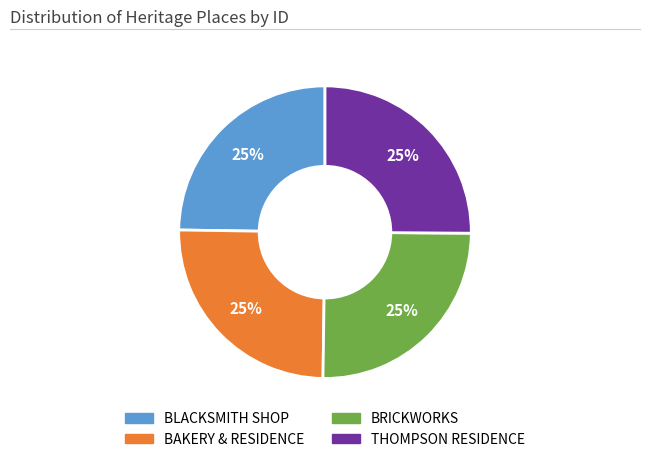

Is there a majority slice in this chart?

No